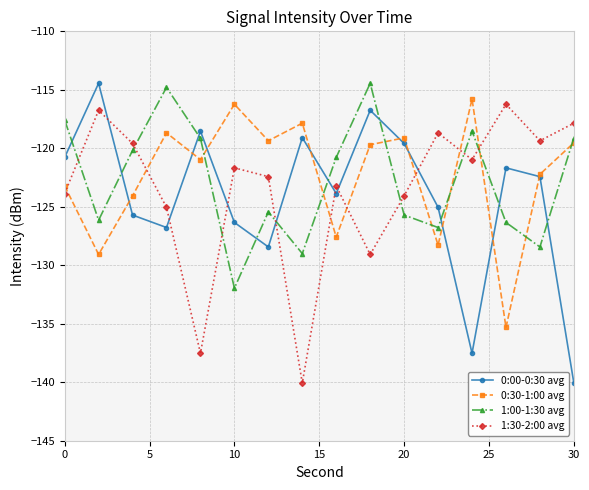

What is the difference between the second highest and second lowest values in the 0:00-0:30 avg series?

20.8